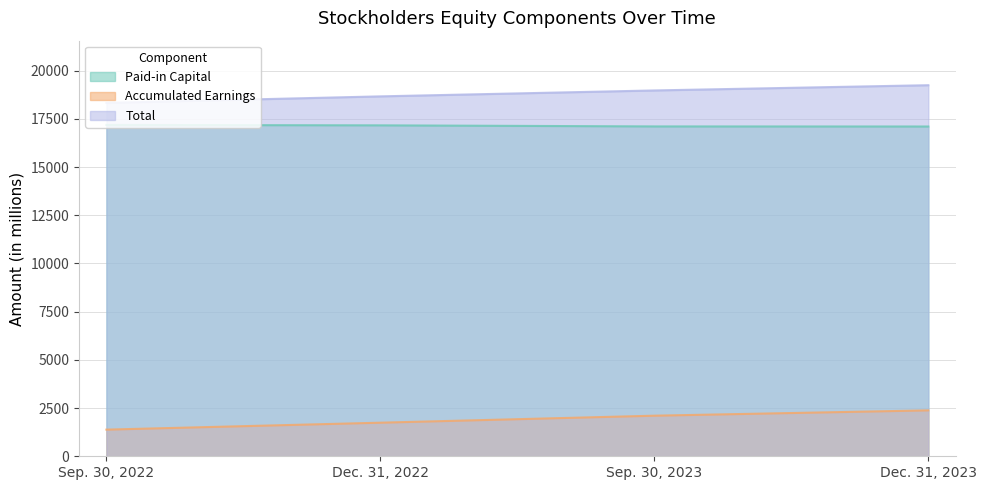

At which category does the chart reach its minimum across all series?

Sep. 30, 2022